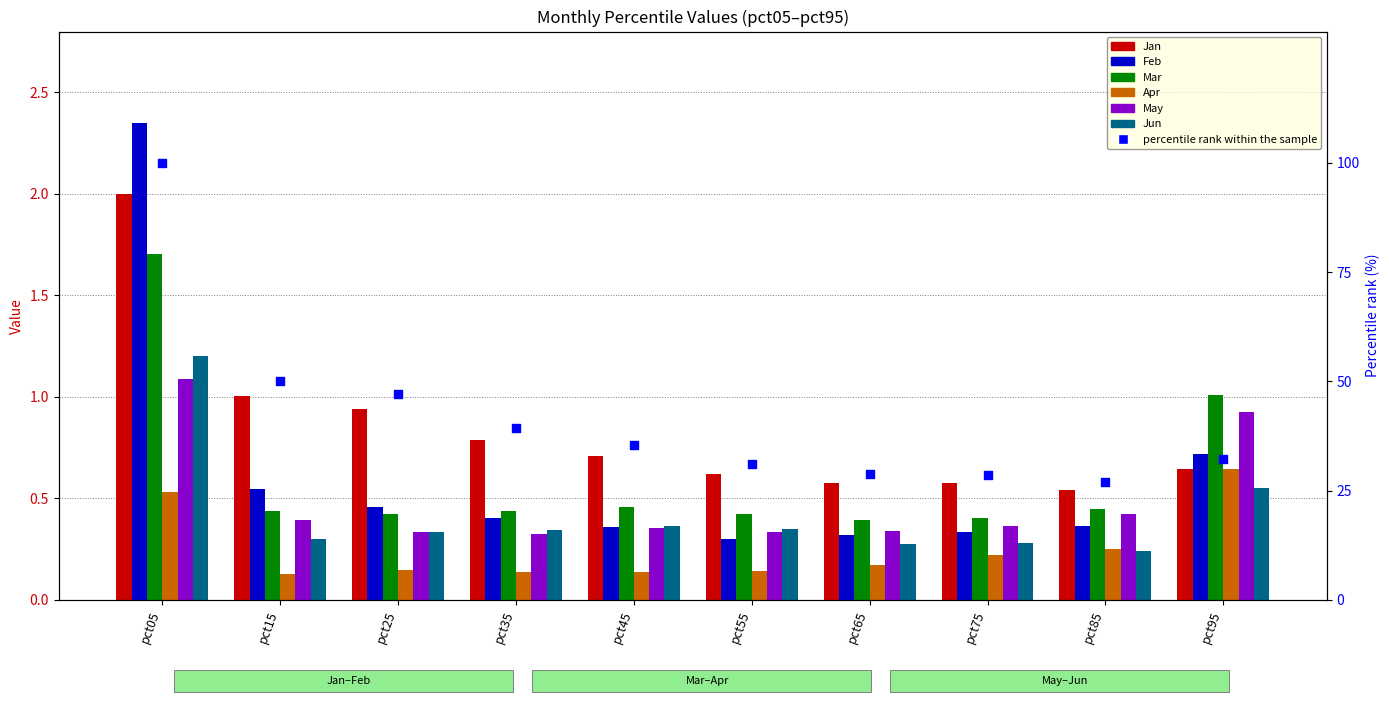

What are all the series names shown in the legend?

Jan, Feb, Mar, Apr, May, Jun